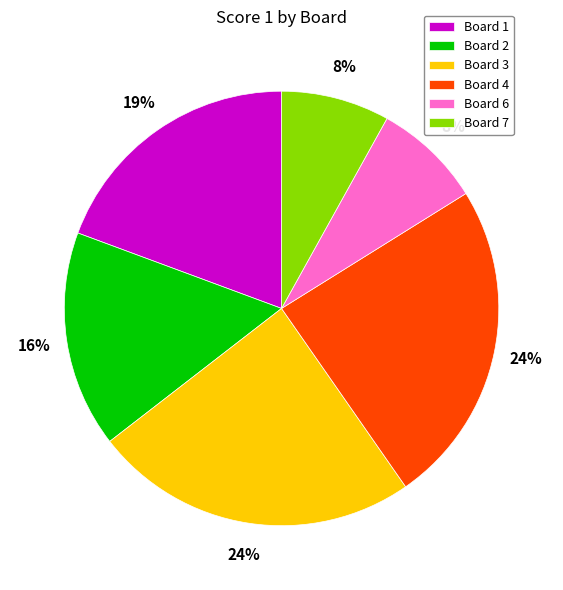

How many slices are in this pie chart?

6